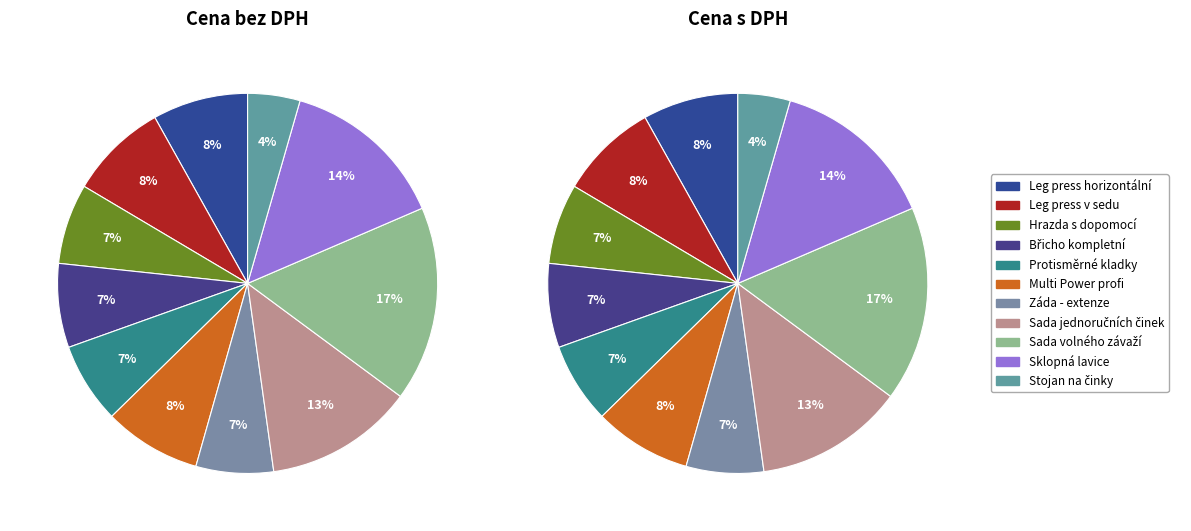

Count the number of slices in the pie.

11